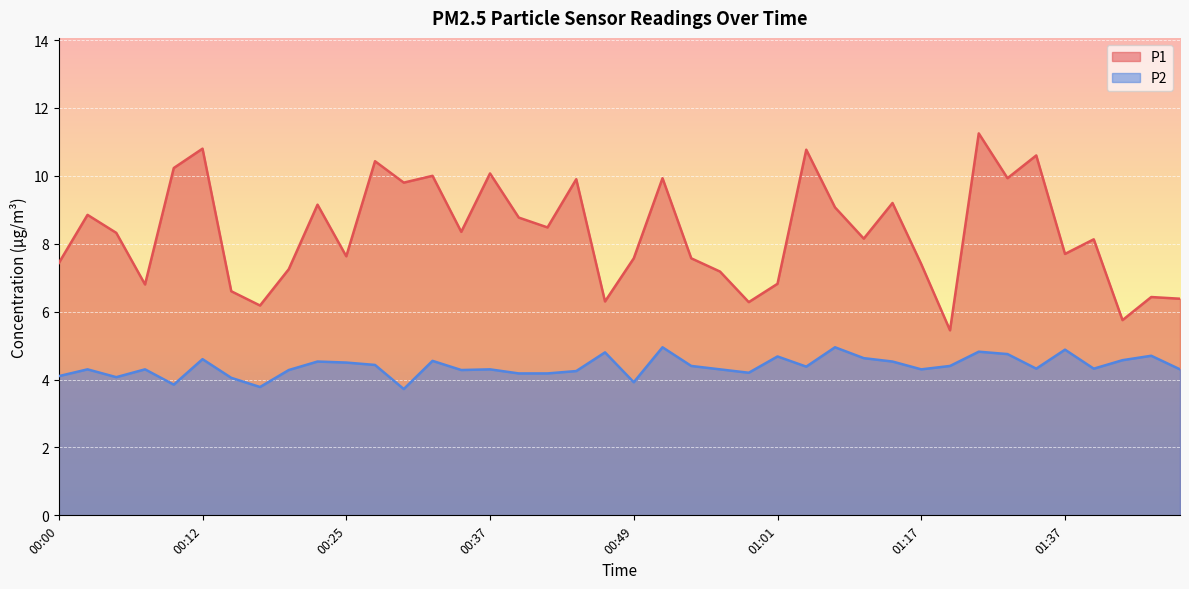

True or false: P1 and P2 intersect in this chart.

False